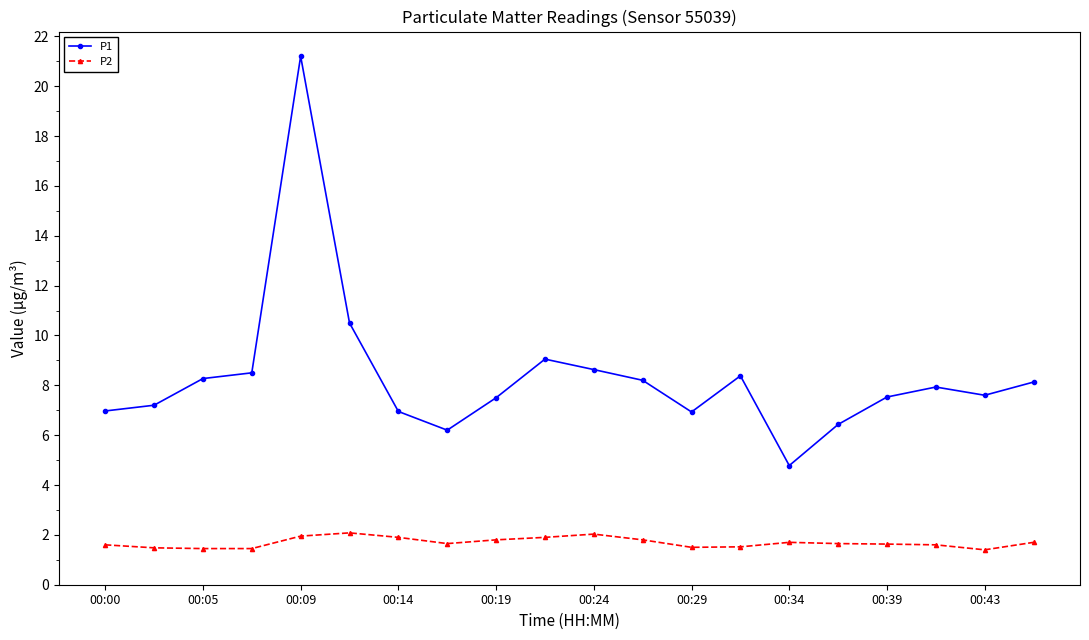

How many data points does each series have?

20